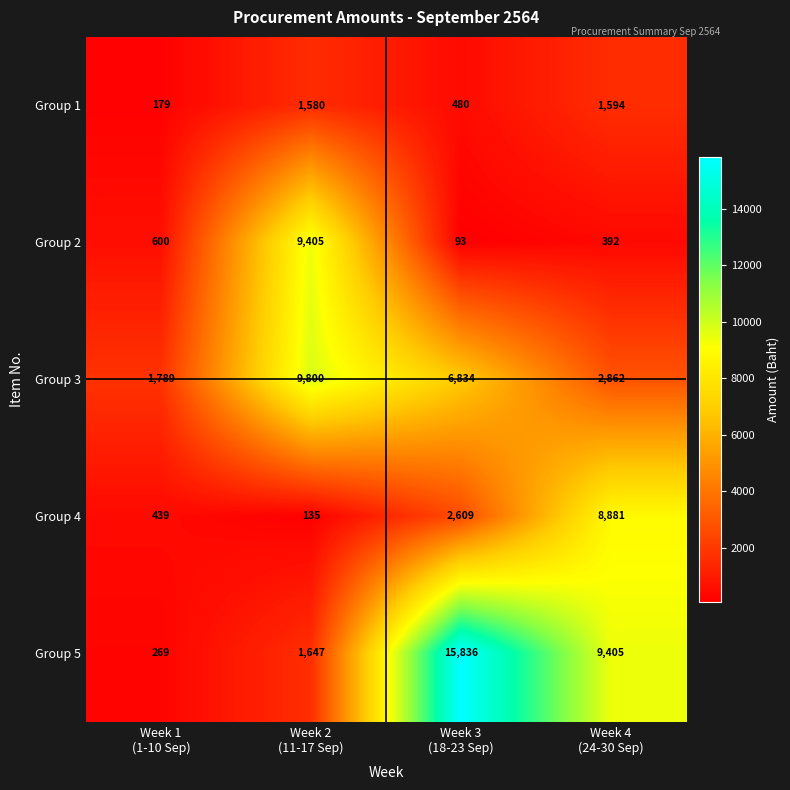

At which category does the chart reach its peak across all series?

Week 3
(18-23 Sep)